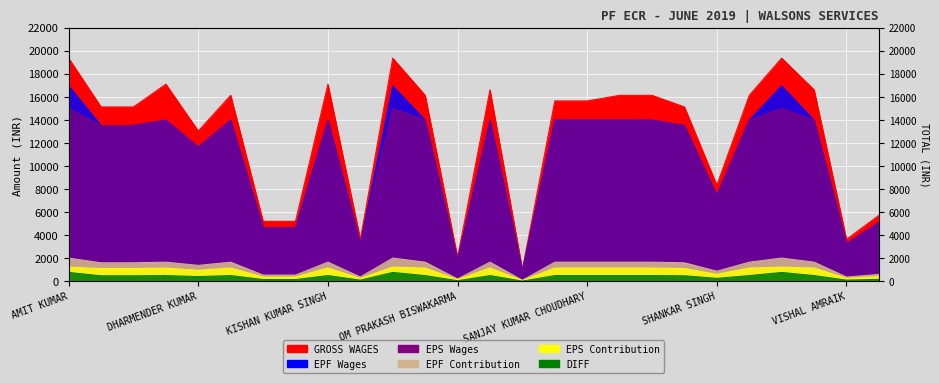

How many lines are shown in the chart?

6